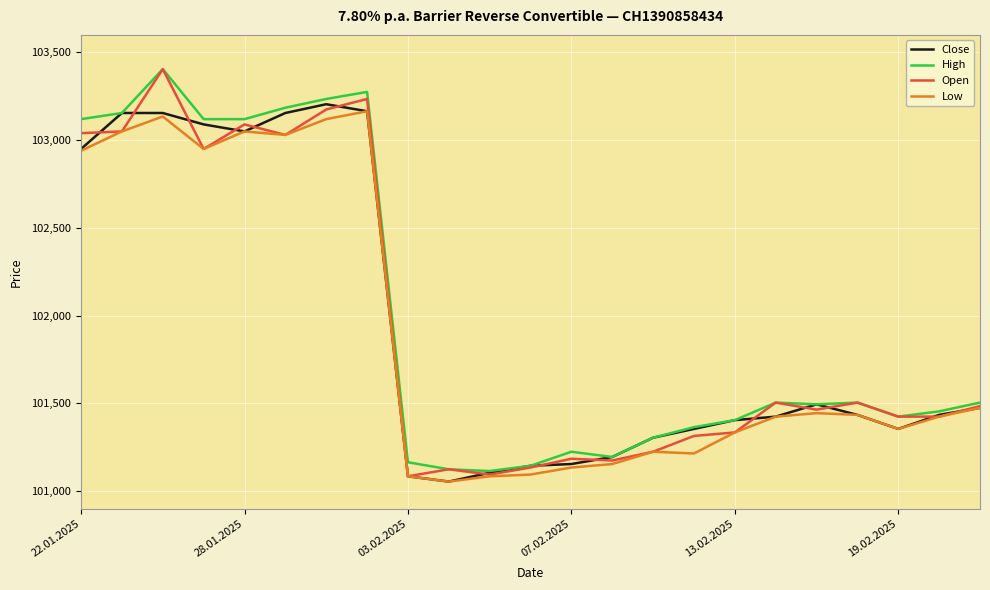

What is the maximum value shown in the chart?

103405